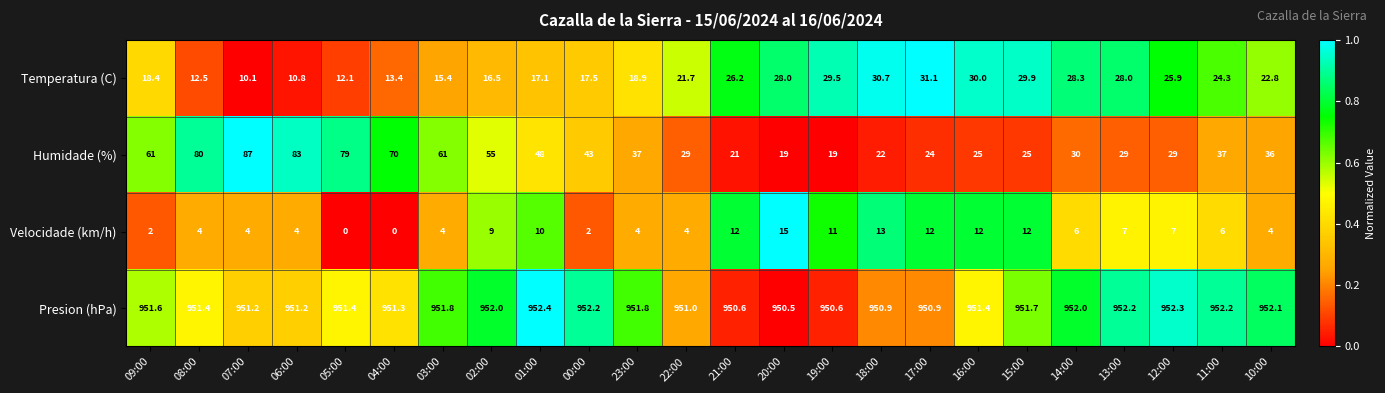

The value of Humidade (%) at 13:00 is 19.2. True or false?

False